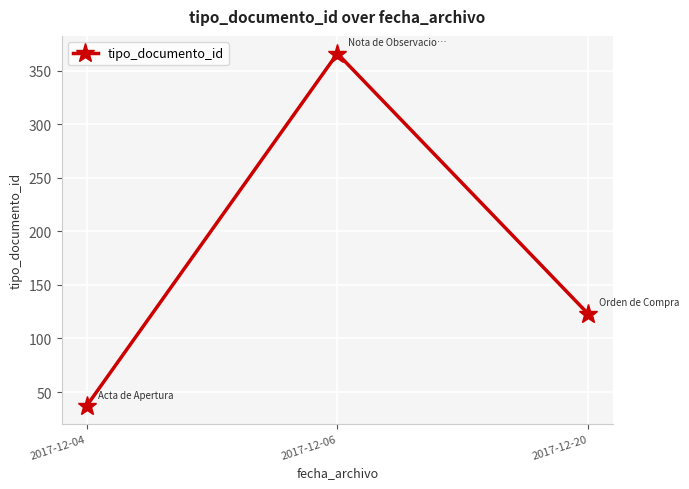

Is it true that the value at 2017-12-06 is 548?

False